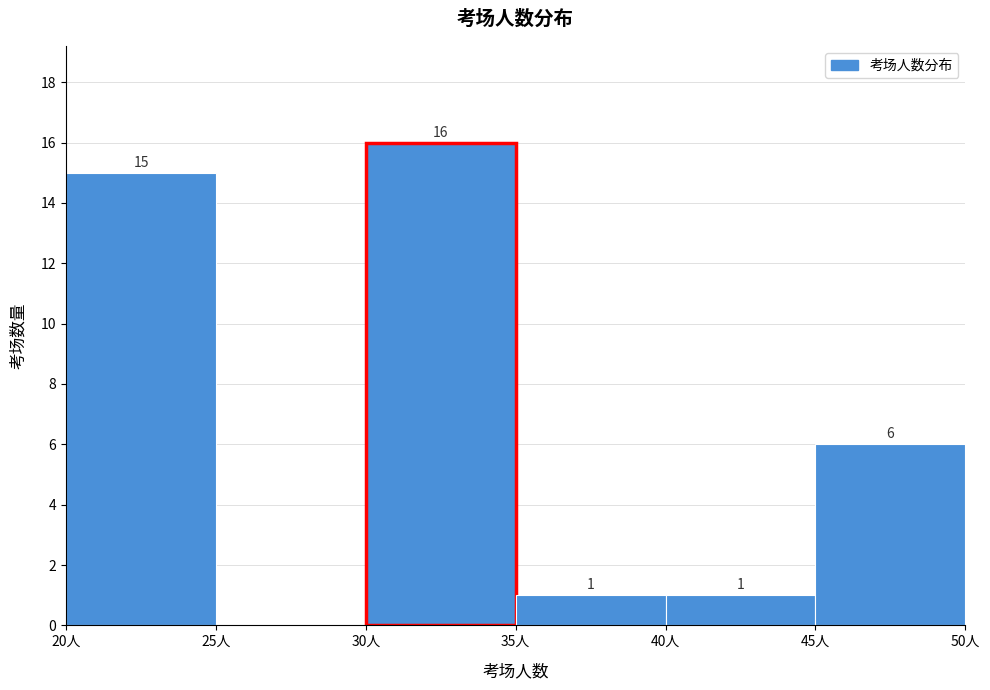

Which range on the x-axis has the tallest bar?

30 to 35